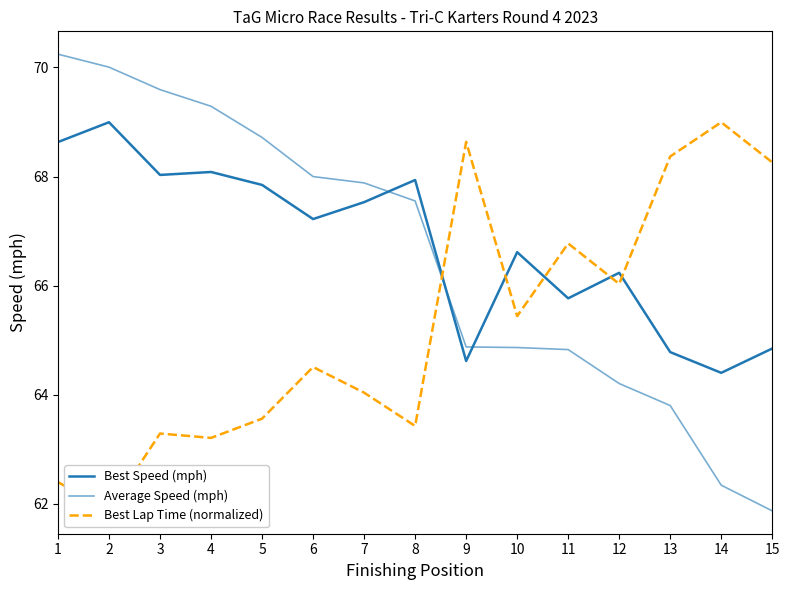

What is the difference between the highest and lowest values at 5?

5.2